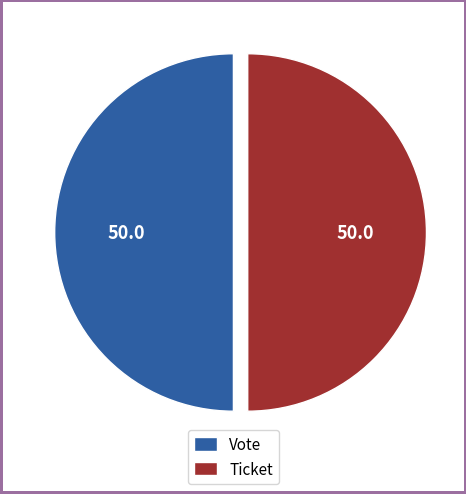

Approximately how many times larger is the value at Vote compared to Ticket?

1.0